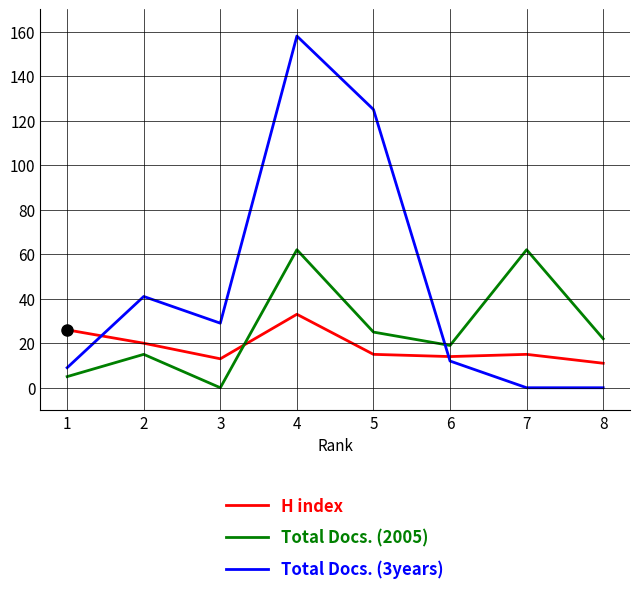

What is the spread (max minus min) of values at 1?

21